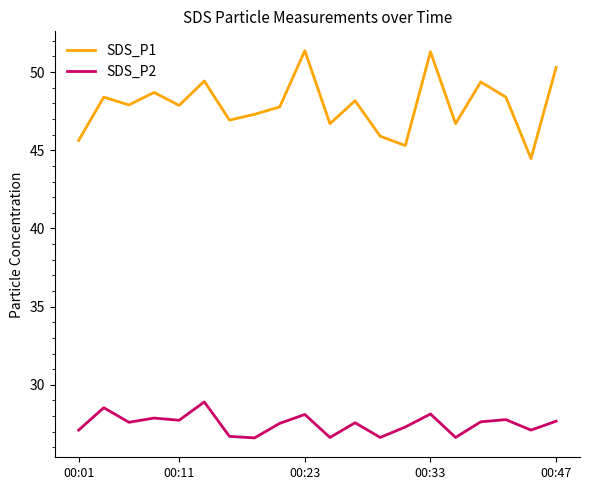

Does the chart display data point markers on the line(s)?

No